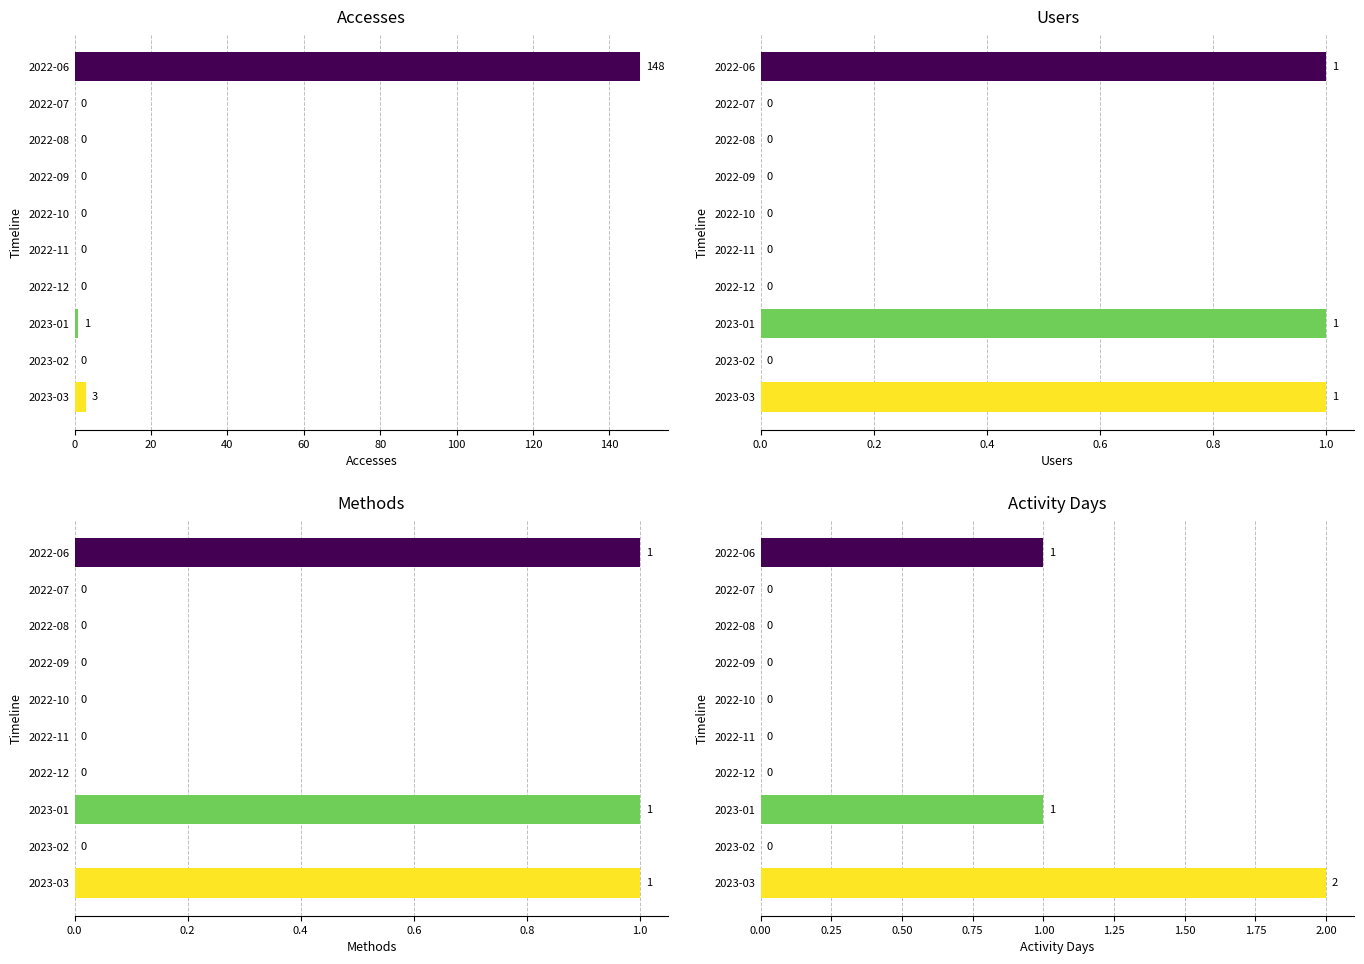

What is the difference between the maximum and second lowest values in the Users series?

1